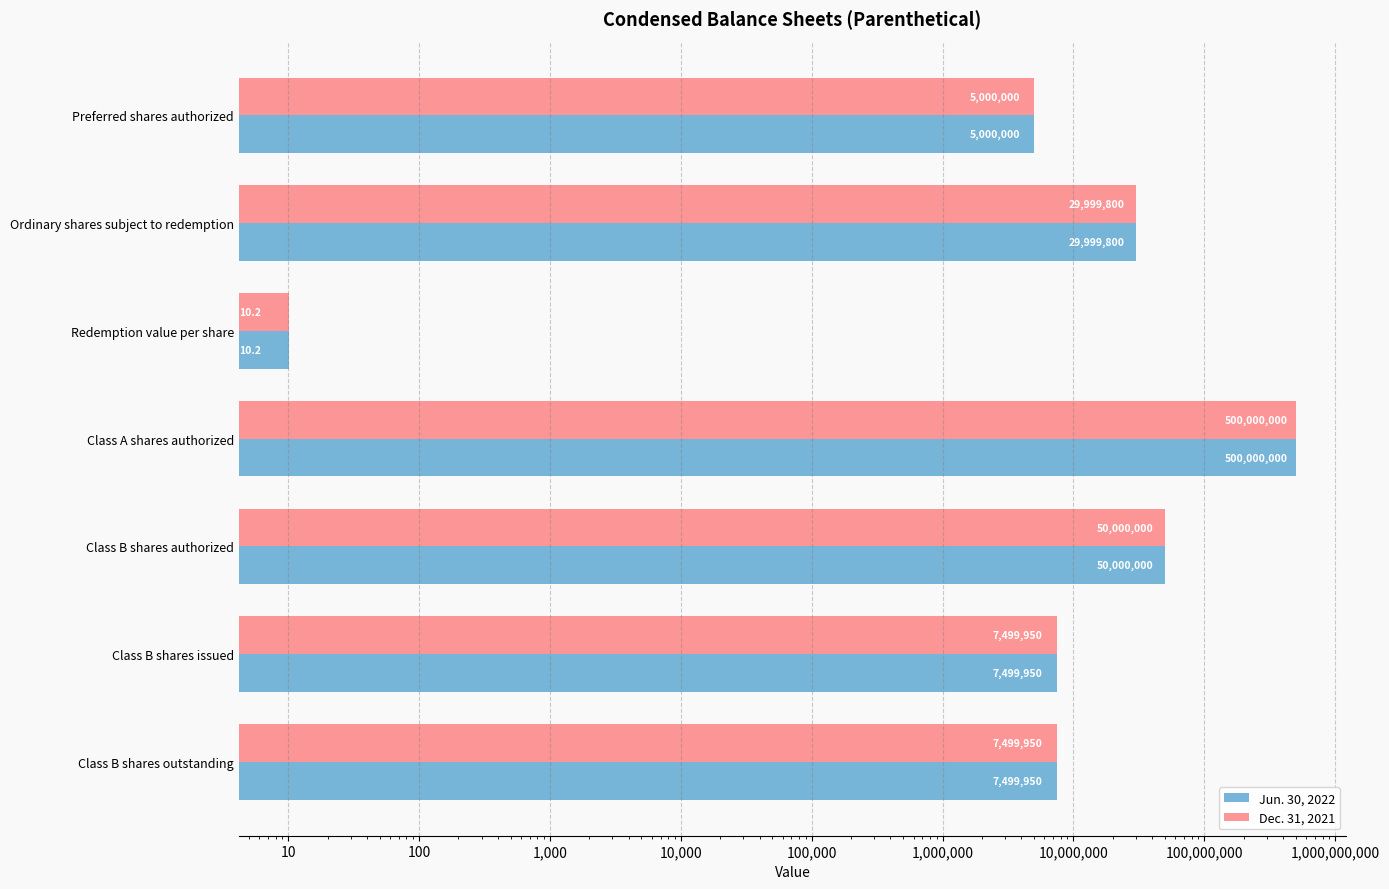

What is the difference between the second highest and minimum values in the Jun. 30, 2022 series?

49999989.8